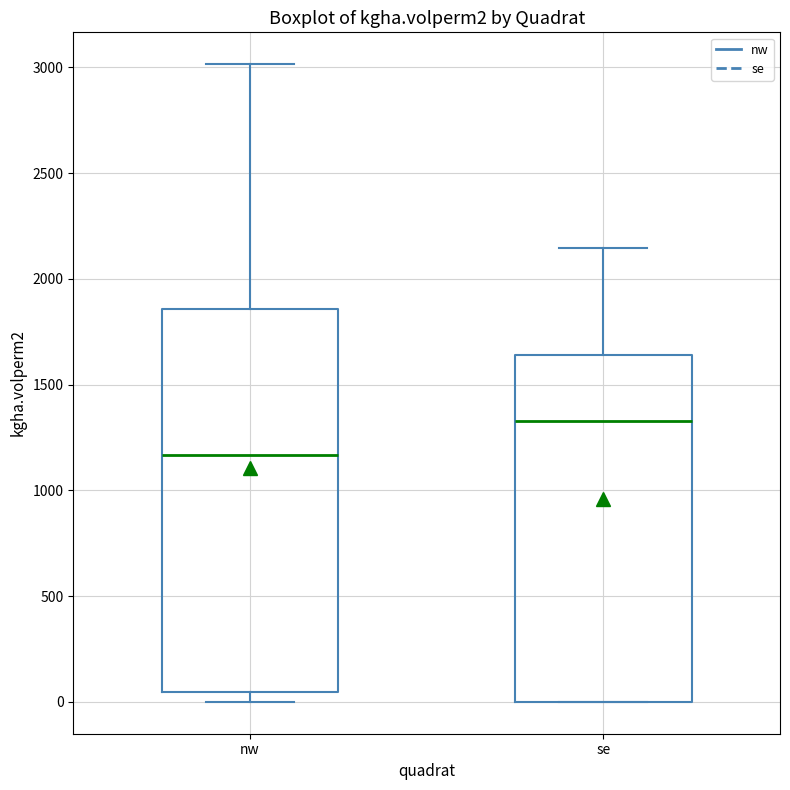

Comparing the boxes themselves (not the whiskers), which one is the tallest?

nw